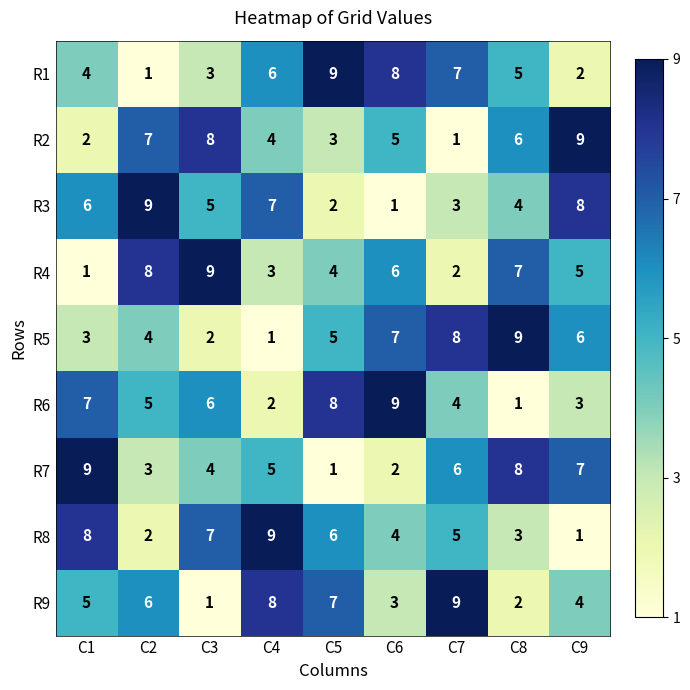

What is the greatest value displayed?

9